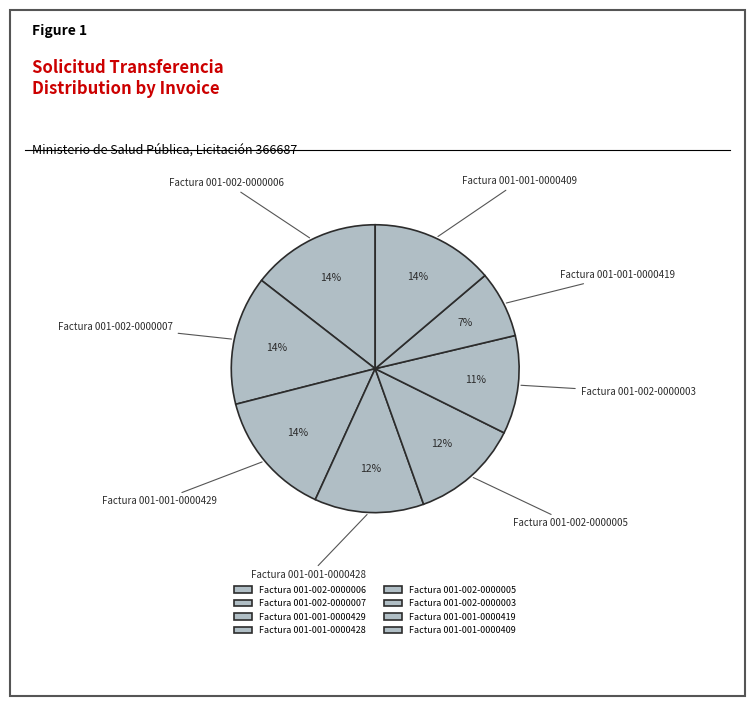

Is the sum of Factura 001-001-0000428 and Factura 001-002-0000005 greater than half?

No